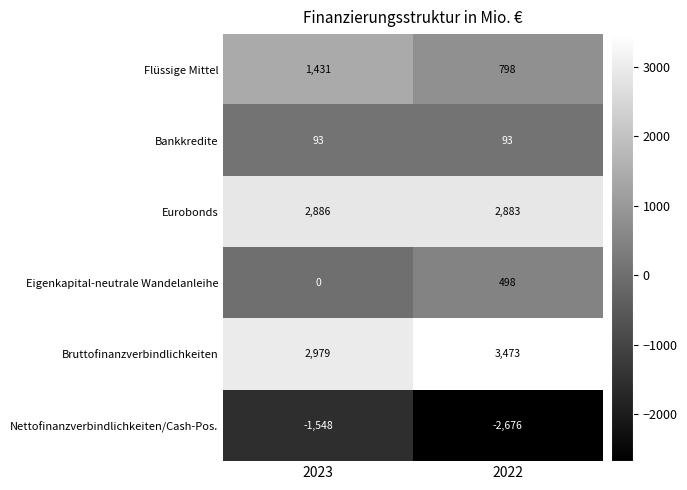

Reading right to left, what are all the values shown in this chart?

Flüssige Mittel: 798	1431
Bankkredite: 93	93
Eurobonds: 2883	2886
Eigenkapital-neutrale Wandelanleihe: 498	0
Bruttofinanzverbindlichkeiten: 3473	2979
Nettofinanzverbindlichkeiten/Cash-Pos.: -2676	-1548